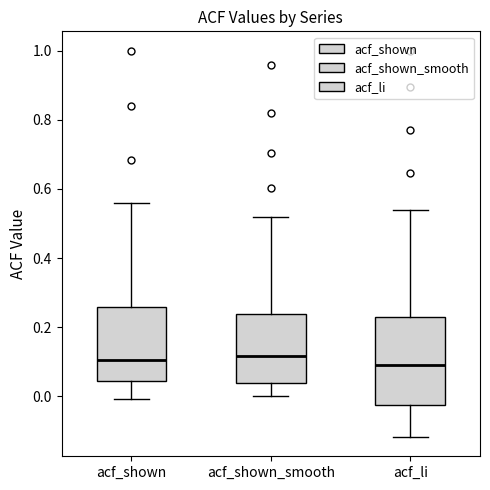

Which box is the tallest, from its lower edge to its upper edge?

acf_li